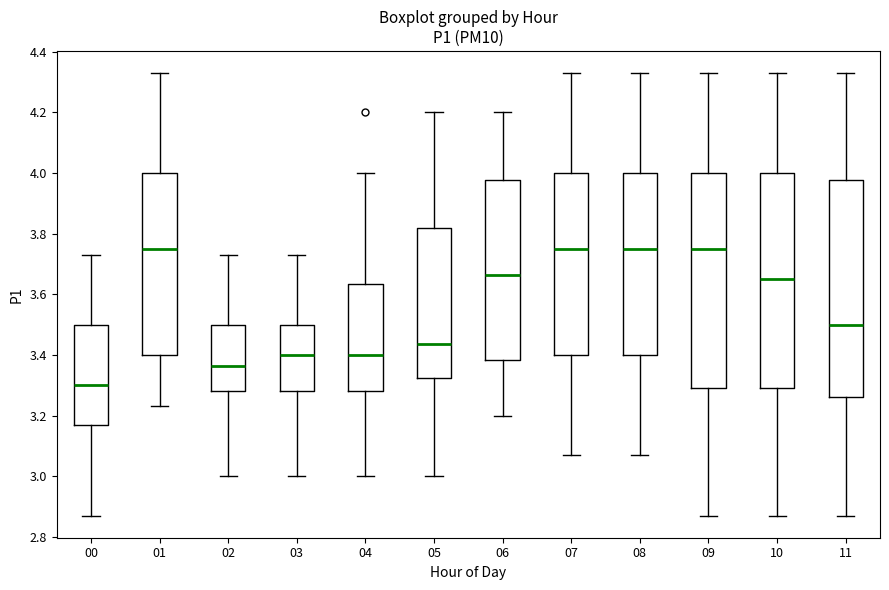

Reading left to right, transcribe this box plot: for each box, give where its median line is, the range the box spans, and where its two whiskers end, as read against the y-axis. The values are not printed on the chart, so give them approximately, as read against the axis.

00: median 3.30, box 3.16 to 3.50, whiskers 2.88 to 3.74
01: median 3.76, box 3.40 to 4.00, whiskers 3.24 to 4.34
02: median 3.36, box 3.28 to 3.50, whiskers 3.00 to 3.74
03: median 3.40, box 3.28 to 3.50, whiskers 3.00 to 3.74
04: median 3.40, box 3.28 to 3.64, whiskers 3.00 to 4.00
05: median 3.44, box 3.32 to 3.82, whiskers 3.00 to 4.20
06: median 3.66, box 3.38 to 3.98, whiskers 3.20 to 4.20
07: median 3.76, box 3.40 to 4.00, whiskers 3.08 to 4.34
08: median 3.76, box 3.40 to 4.00, whiskers 3.08 to 4.34
09: median 3.76, box 3.30 to 4.00, whiskers 2.88 to 4.34
10: median 3.66, box 3.30 to 4.00, whiskers 2.88 to 4.34
11: median 3.50, box 3.26 to 3.98, whiskers 2.88 to 4.34